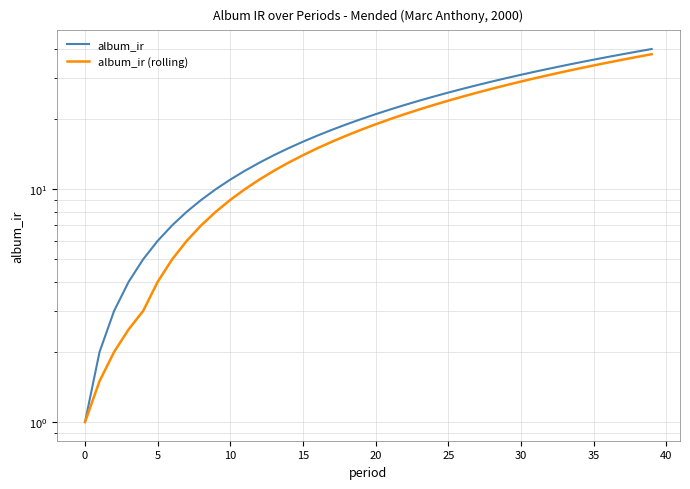

Reading right to left, what are all the values shown in this chart?

album_ir: 40.0	39.0	38.0	37.0	36.0	35.0	34.0	33.0	32.0	31.0	30.0	29.0	28.0	27.0	26.0	25.0	24.0	23.0	22.0	21.0	20.0	19.0	18.0	17.0	16.0	15.0	14.0	13.0	12.0	11.0	10.0	9.0	8.0	7.0	6.0	5.0	4.0	3.0	2.0	1.0
album_ir (rolling): 38.0	37.0	36.0	35.0	34.0	33.0	32.0	31.0	30.0	29.0	28.0	27.0	26.0	25.0	24.0	23.0	22.0	21.0	20.0	19.0	18.0	17.0	16.0	15.0	14.0	13.0	12.0	11.0	10.0	9.0	8.0	7.0	6.0	5.0	4.0	3.0	2.5	2.0	1.5	1.0